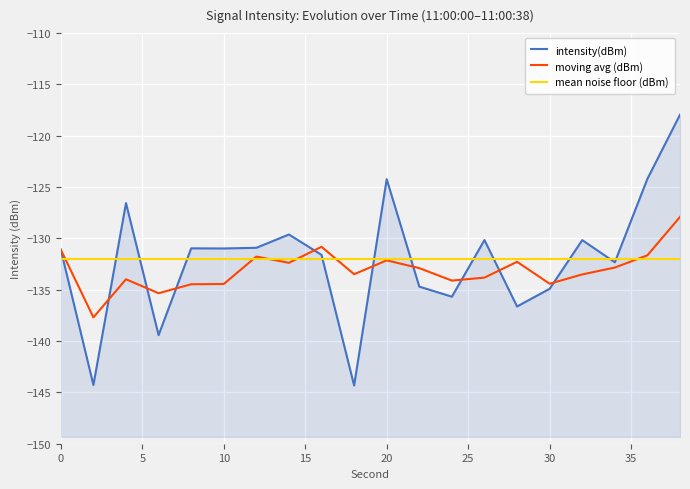

How many interior local peaks does the moving avg (dBm) series have?

5